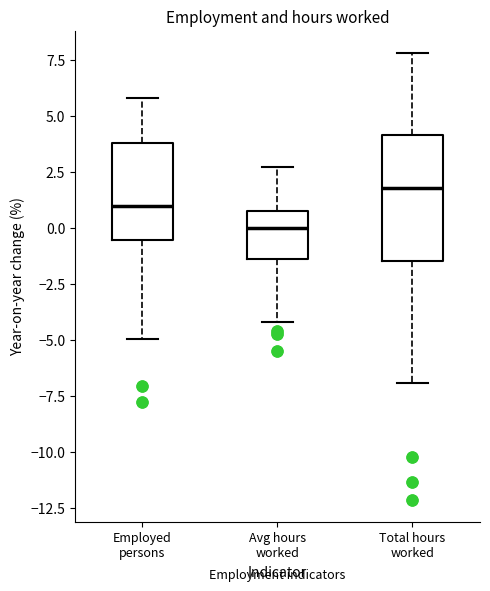

Which box is the tallest, from its lower edge to its upper edge?

Total hours worked